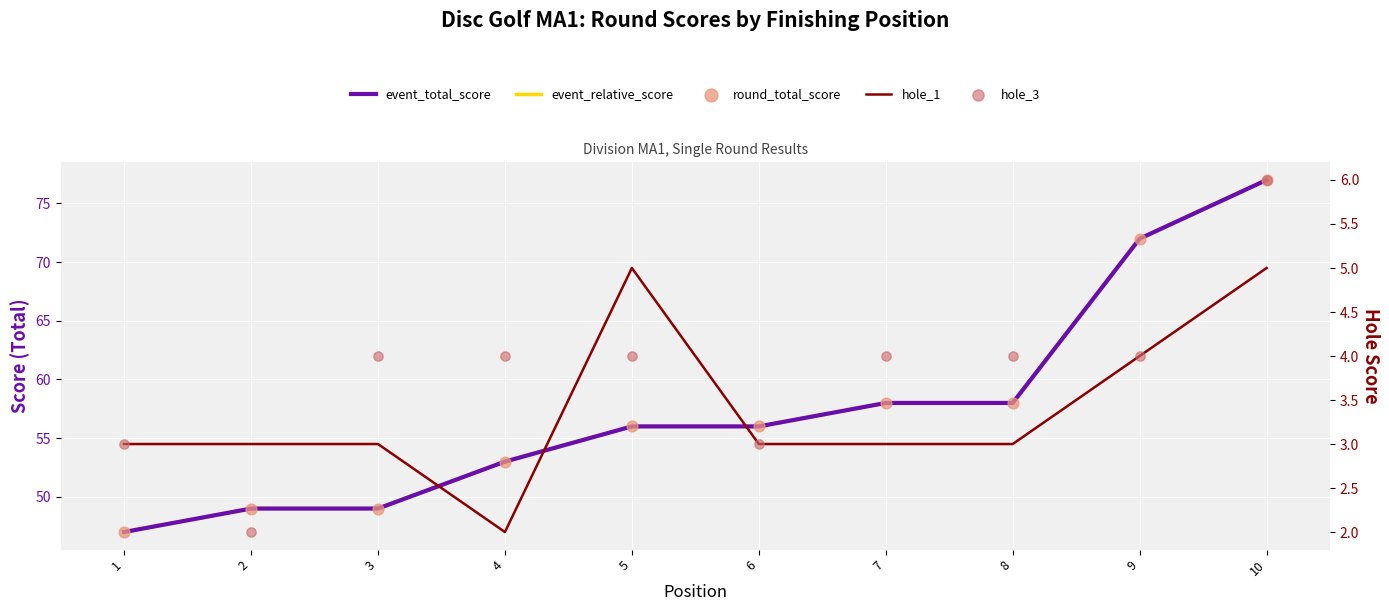

Which series reaches the minimum Y coordinate?

hole_1